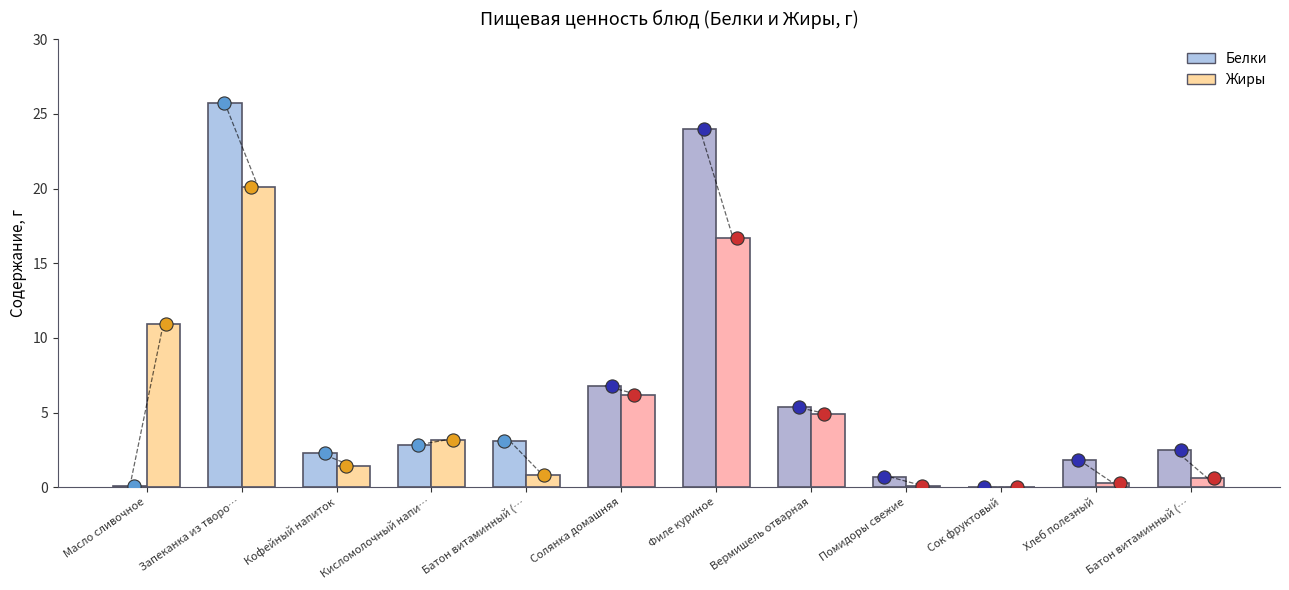

What is the total value across all series at Хлеб полезный?

2.1